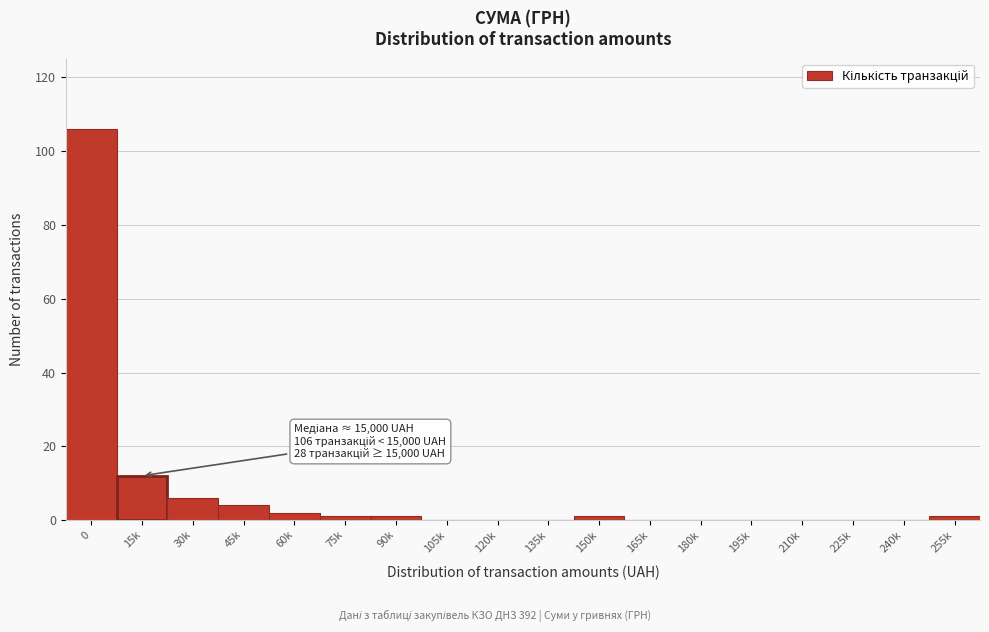

Reading right to left, list all the values displayed in this chart.

255k=1	240k=0	225k=0	210k=0	195k=0	180k=0	165k=0	150k=1	135k=0	120k=0	105k=0	90k=1	75k=1	60k=2	45k=4	30k=6	15k=12	0=106